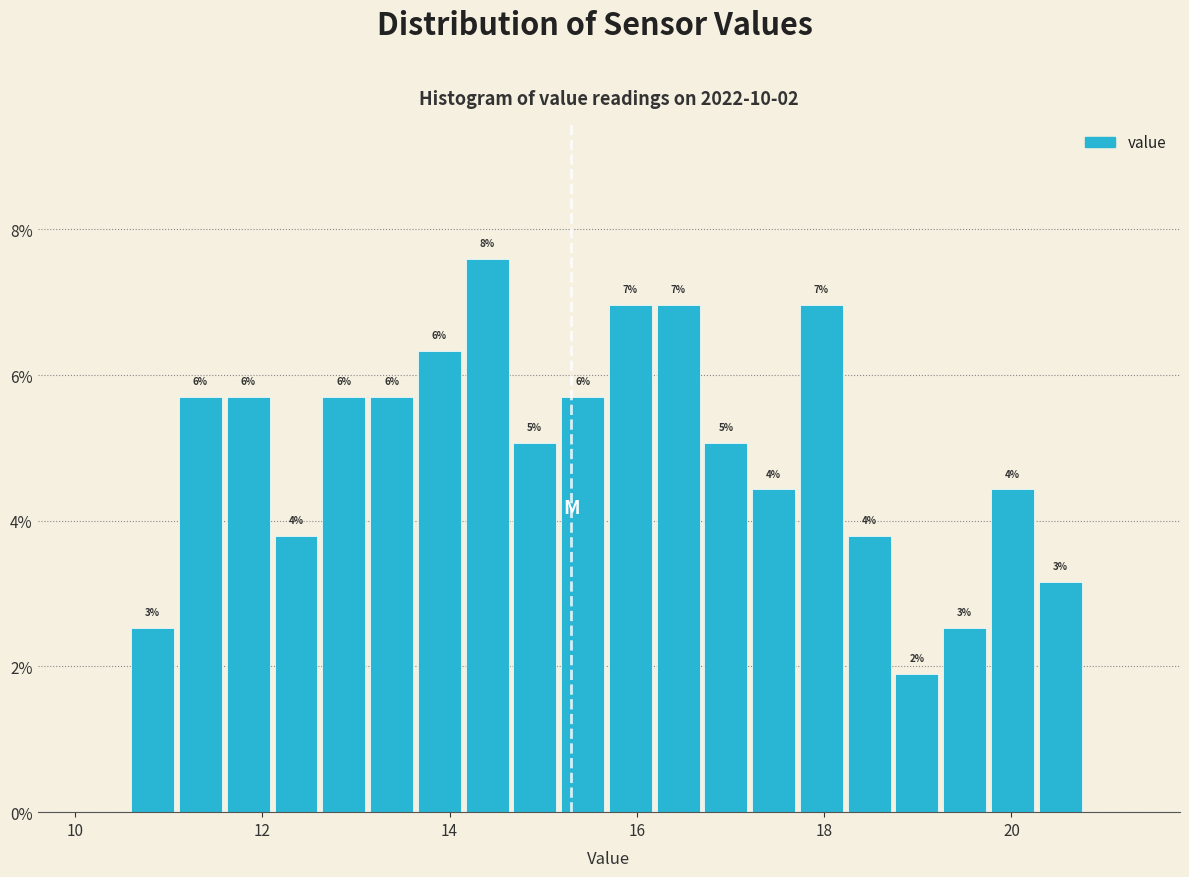

Around what value on the x-axis is the tallest bar? Give the approximate position of its centre, as read against the axis.

14.4